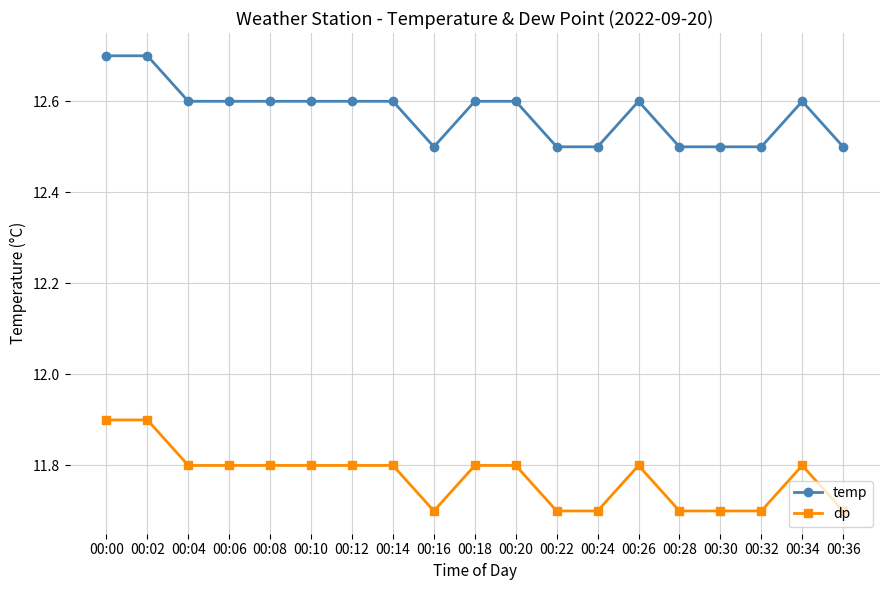

Does the chart have visible grid lines?

Yes